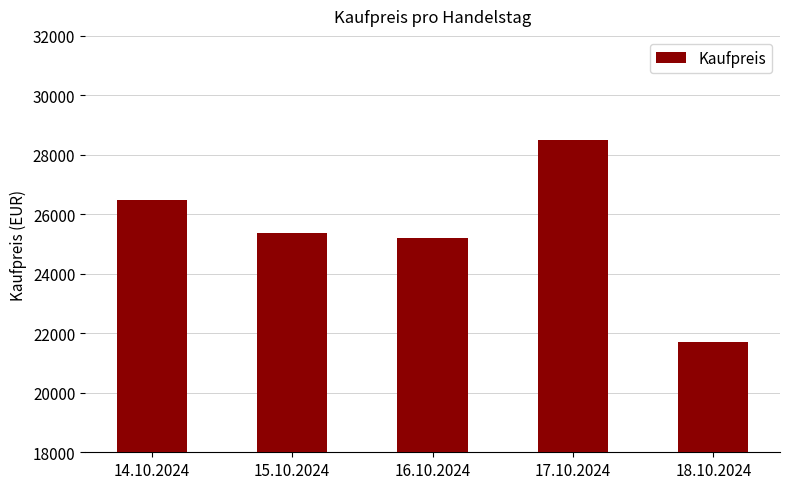

What is the value of the 4th bar from the left?

28490.0